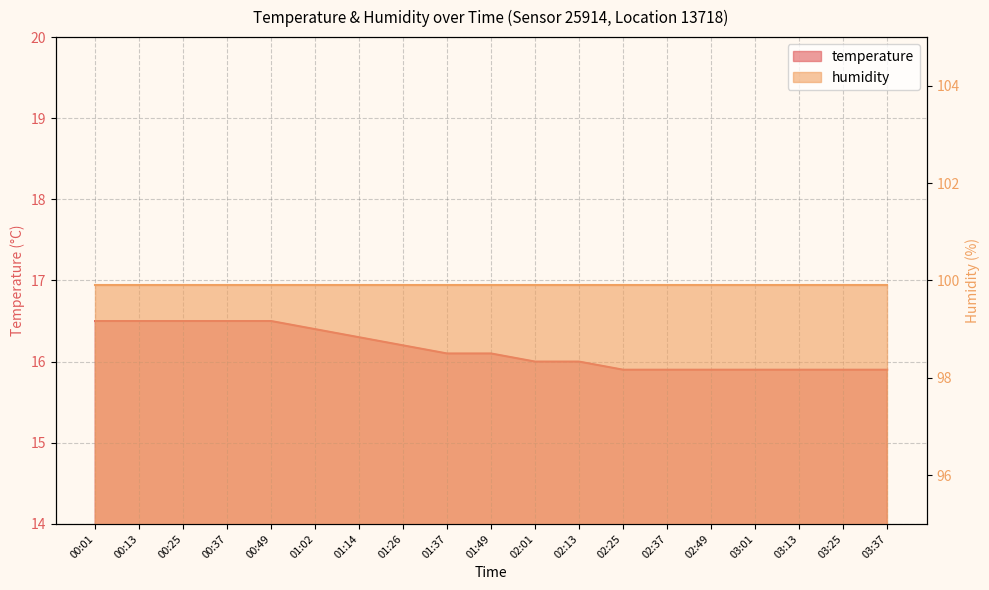

Rank the categories by value from highest to lowest.

00:01, 00:13, 00:25, 00:37, 00:49, 01:02, 01:14, 01:26, 01:37, 01:49, 02:01, 02:13, 02:25, 02:37, 02:49, 03:01, 03:13, 03:25, 03:37